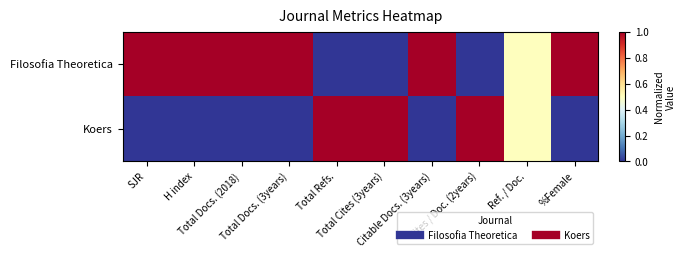

At Total Docs. (2018), list the series in order from largest to smallest.

Filosofia Theoretica, Koers